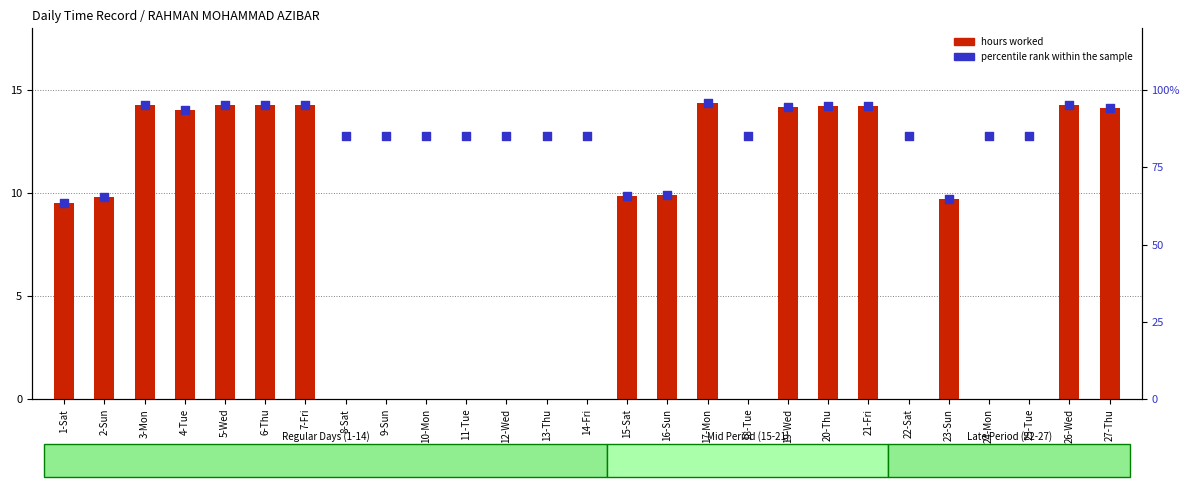

At which category is the sum across all series the highest?

17-Mon